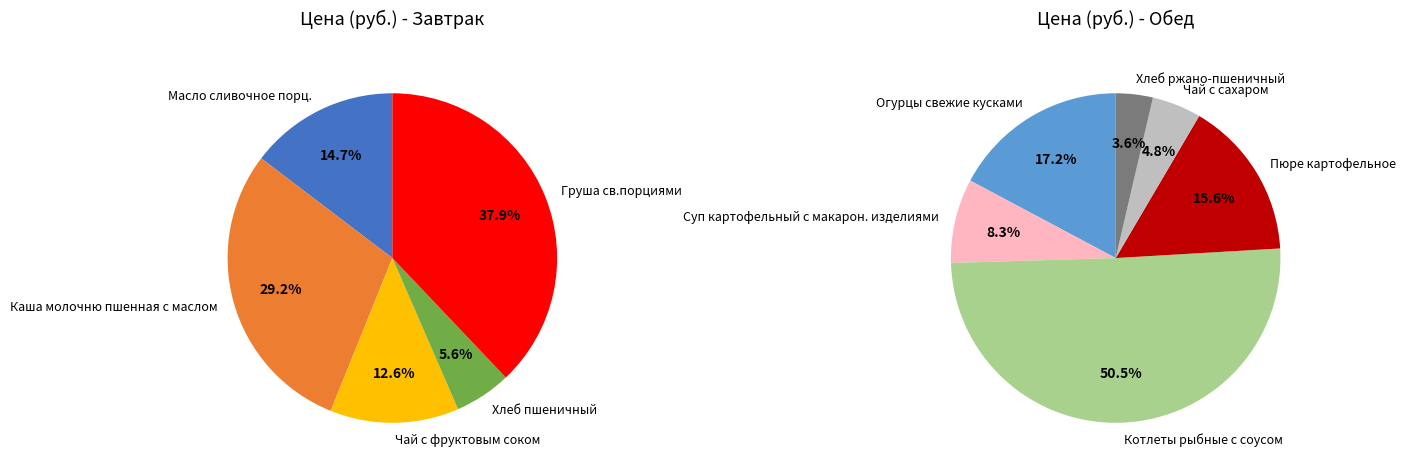

What is the change in value from Каша молочню пшенная с маслом to Котлеты рыбные с соусом?

+22.8